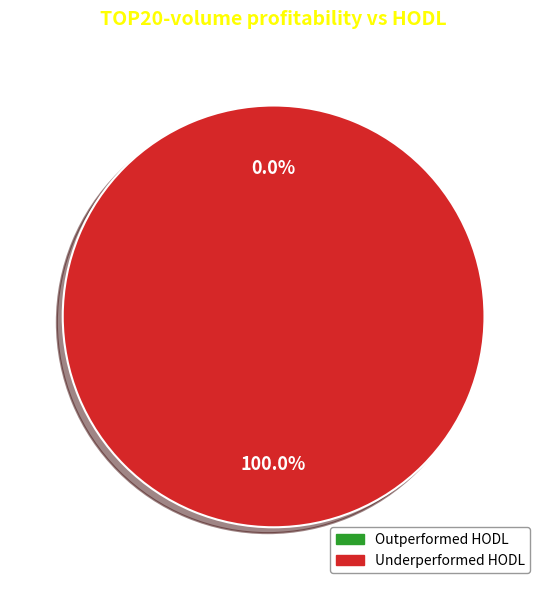

Rank the categories by value from lowest to highest.

26419, 26414